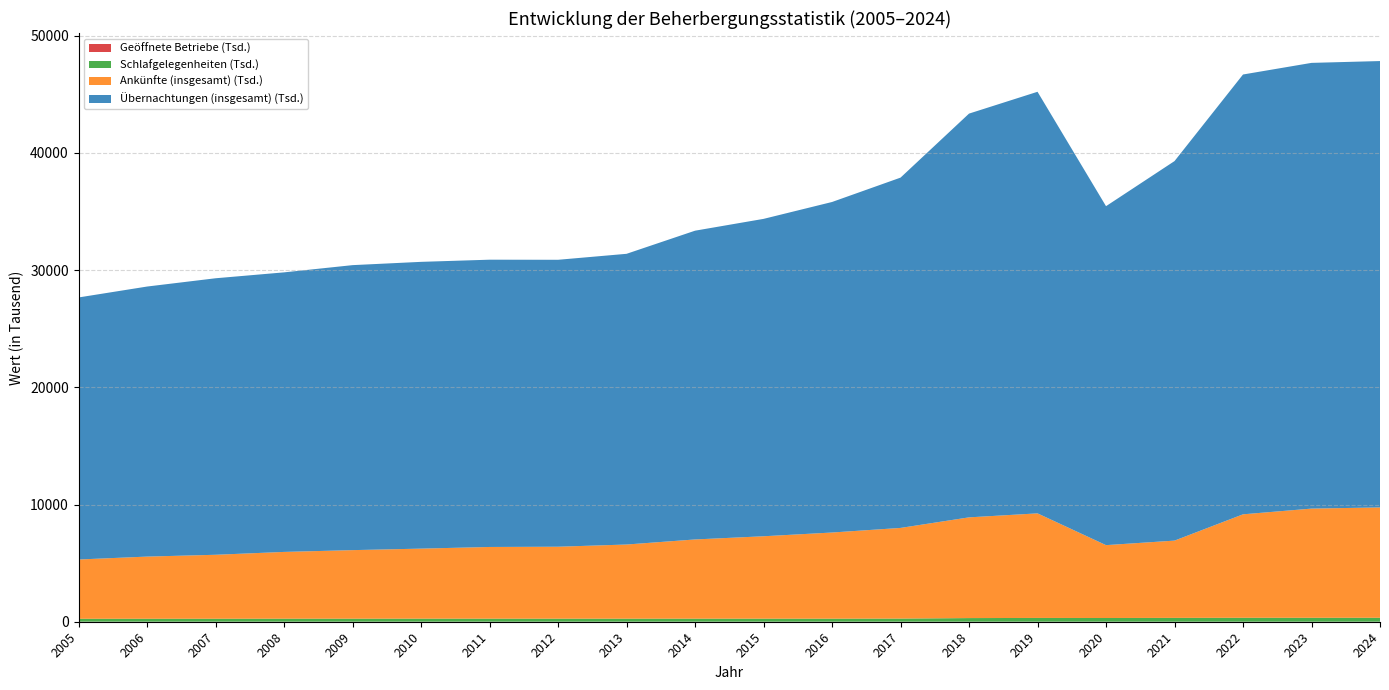

Reading left to right, what are all the values shown in this chart?

Ankünfte (insgesamt): 2005=5057687	2006=5304234	2007=5457810	2008=5697678	2009=5849644	2010=5975564	2011=6117430	2012=6140549	2013=6327623	2014=6758071	2015=7031316	2016=7352292	2017=7735158	2018=8595190	2019=8923830	2020=6217597	2021=6593793	2022=8828837	2023=9317724	2024=9416790
Übernachtungen (insgesamt): 2005=22361555	2006=23044017	2007=23595061	2008=23855050	2009=24319268	2010=24470322	2011=24514220	2012=24484412	2013=24806220	2014=26347370	2015=27082997	2016=28204424	2017=29891859	2018=34453151	2019=35974794	2020=28924321	2021=32385037	2022=37530809	2023=38033934	2024=38089663
Schlafgelegenheiten: 2005=247753	2006=249616	2007=251028	2008=255330	2009=255874	2010=258975	2011=257668	2012=256358	2013=256913	2014=258542	2015=257962	2016=256594	2017=266105	2018=307491	2019=319600	2020=314579	2021=324765	2022=333181	2023=332854	2024=333927
Geöffnete Betriebe: 2005=4927	2006=4791	2007=4679	2008=4580	2009=4547	2010=4570	2011=4440	2012=4274	2013=4224	2014=4256	2015=4069	2016=3952	2017=4005	2018=4028	2019=3960	2020=3843	2021=3776	2022=3715	2023=3616	2024=3513